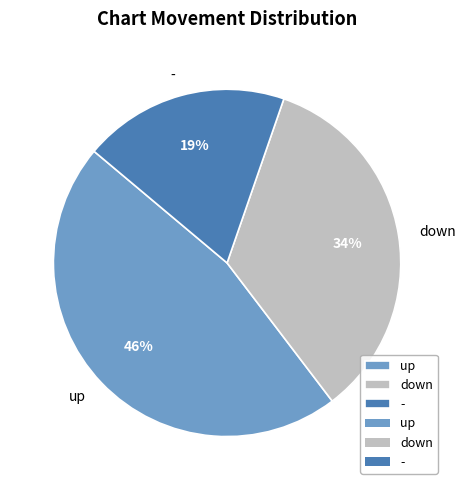

Which slice is the largest?

up